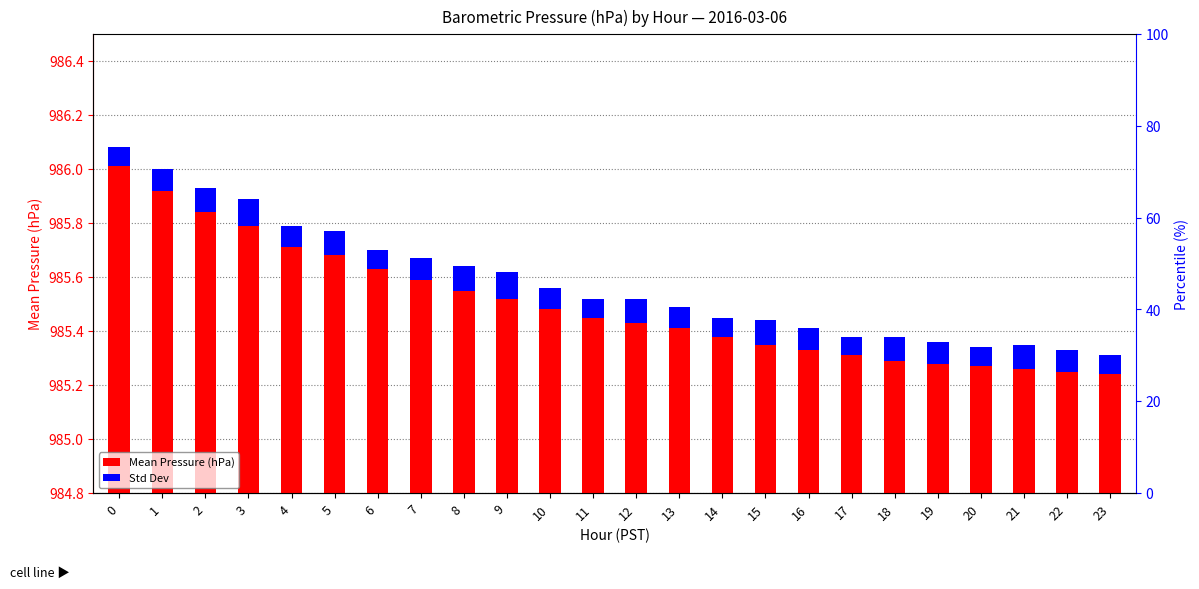

What is the difference between the highest and lowest values at 3?

985.7